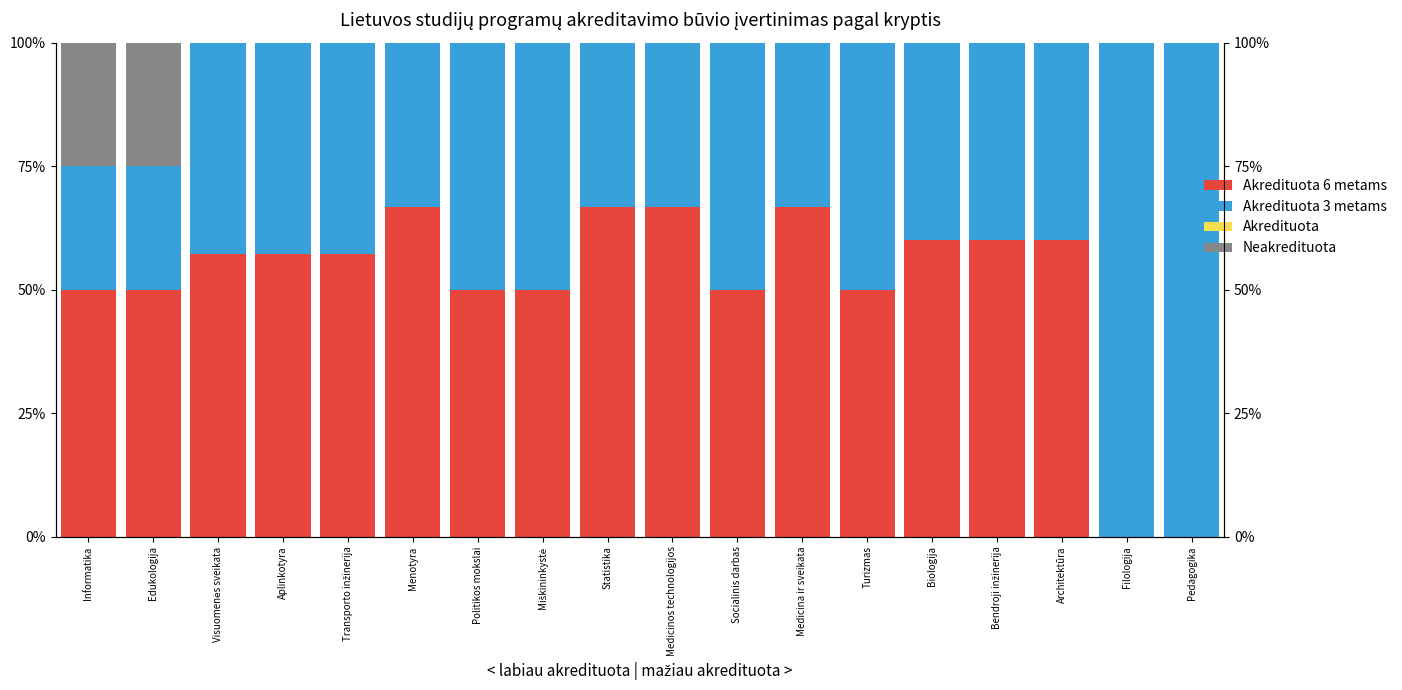

Rank the categories by Akredituota 6 metams value from highest to lowest.

Menotyra, Statistika, Medicinos technologijos, Medicina ir sveikata, Biologija, Bendroji inžinerija, Architektūra, Visuomenės sveikata, Aplinkotyra, Transporto inžinerija, Informatika, Edukologija, Politikos mokslai, Miškininkystė, Socialinis darbas, Turizmas, Filologija, Pedagogika